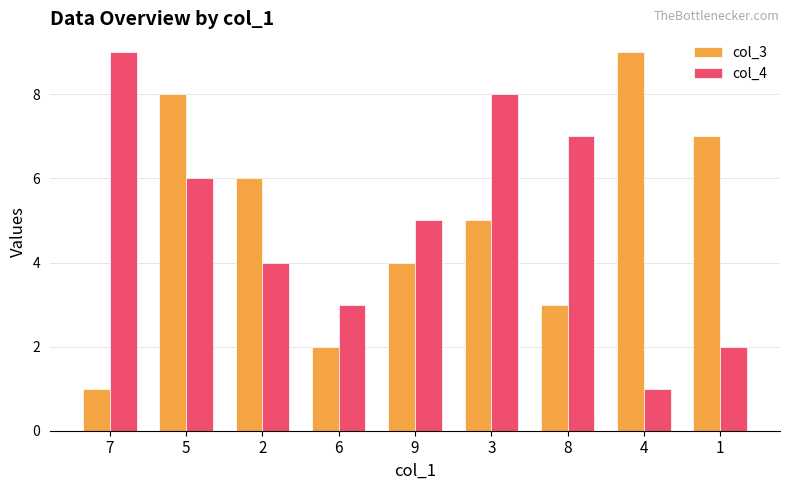

Is it true that col_3 equals 5 at 3?

True